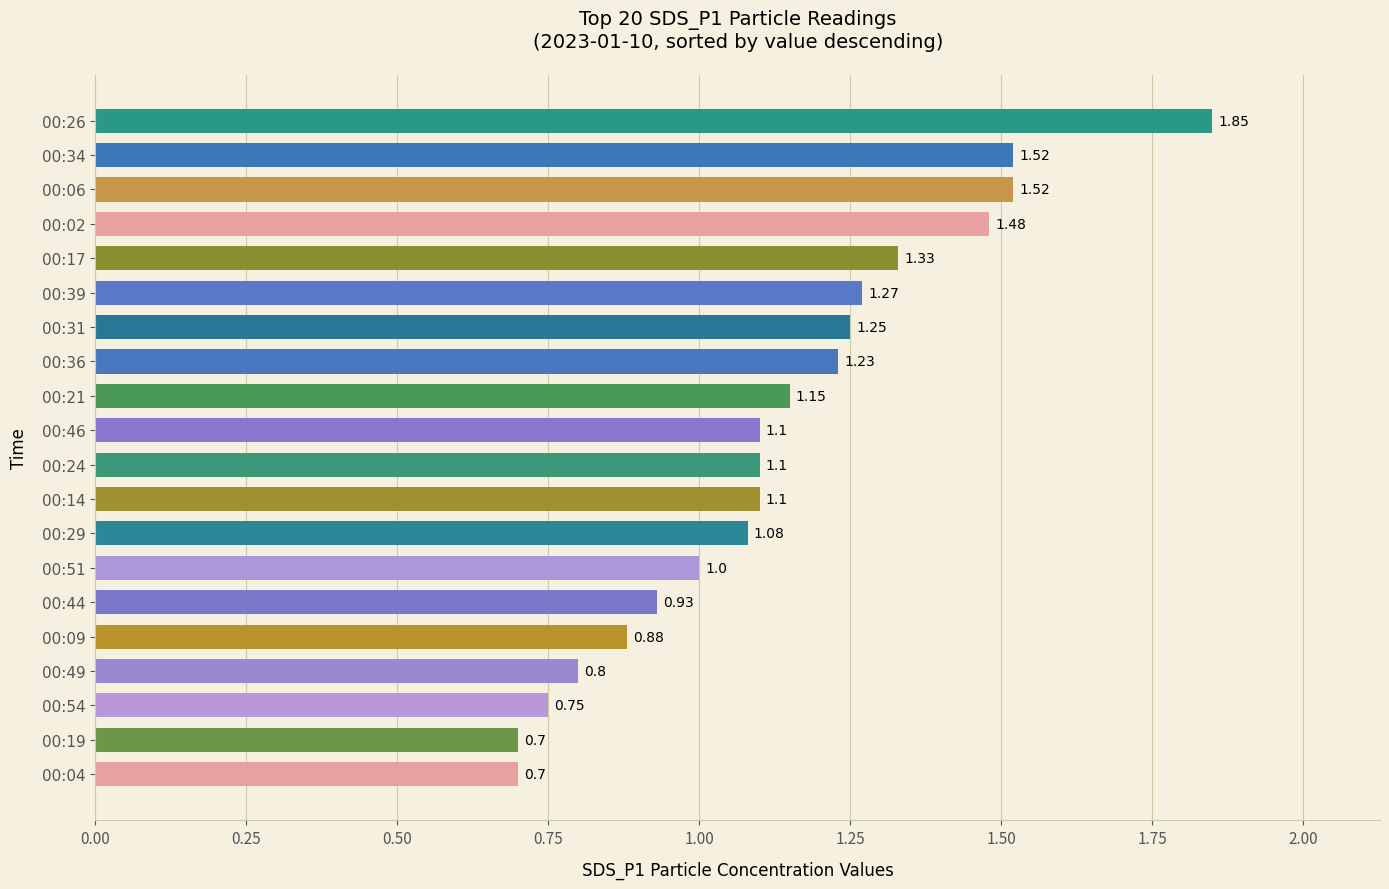

Where is the data nearest to the value 1?

00:51